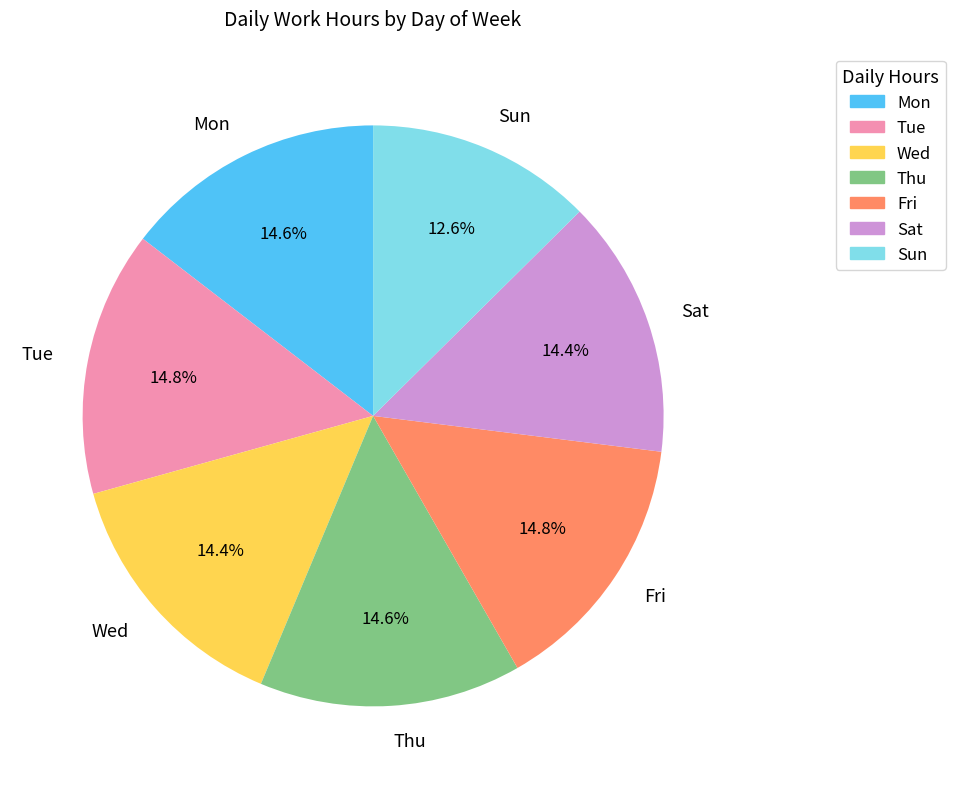

Does Mon represent more than half of the total?

No